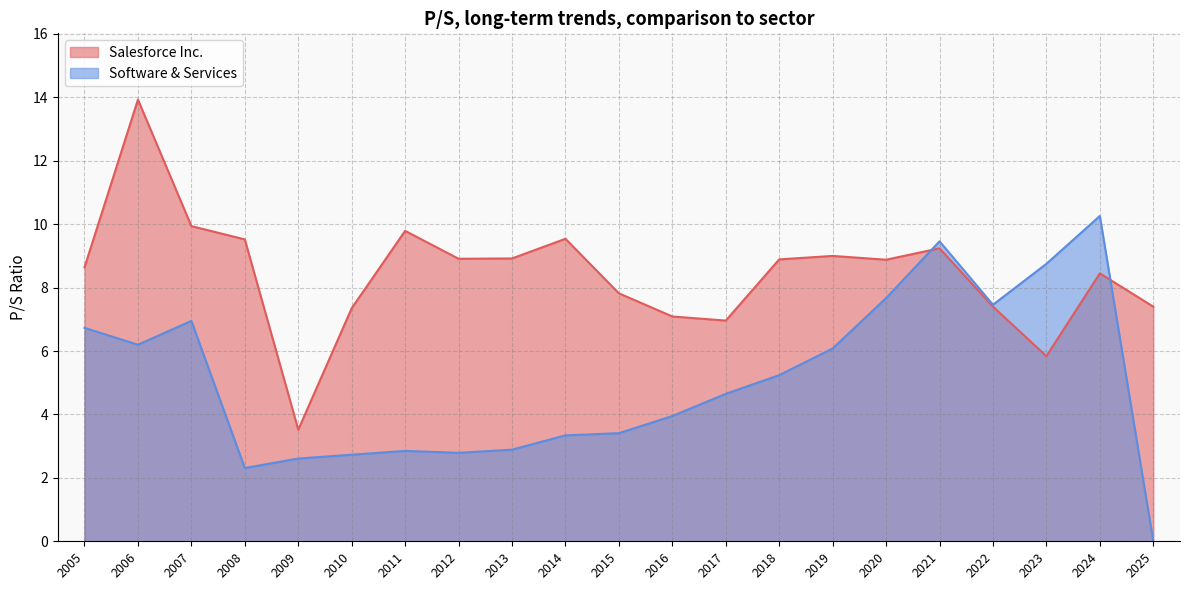

Rank the series by their maximum value, from lowest to highest.

Software & Services, Salesforce Inc.